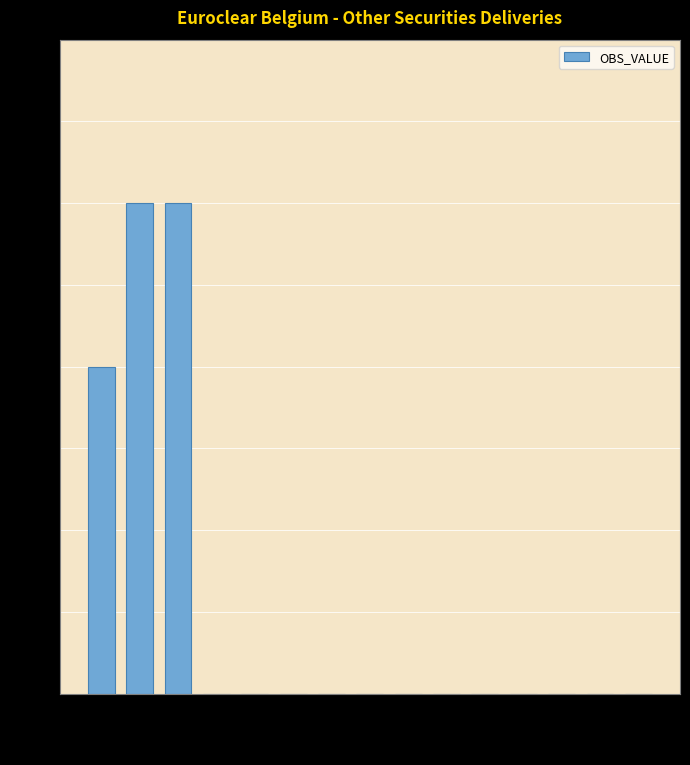

Is it true that the value at 2018 is 0?

True